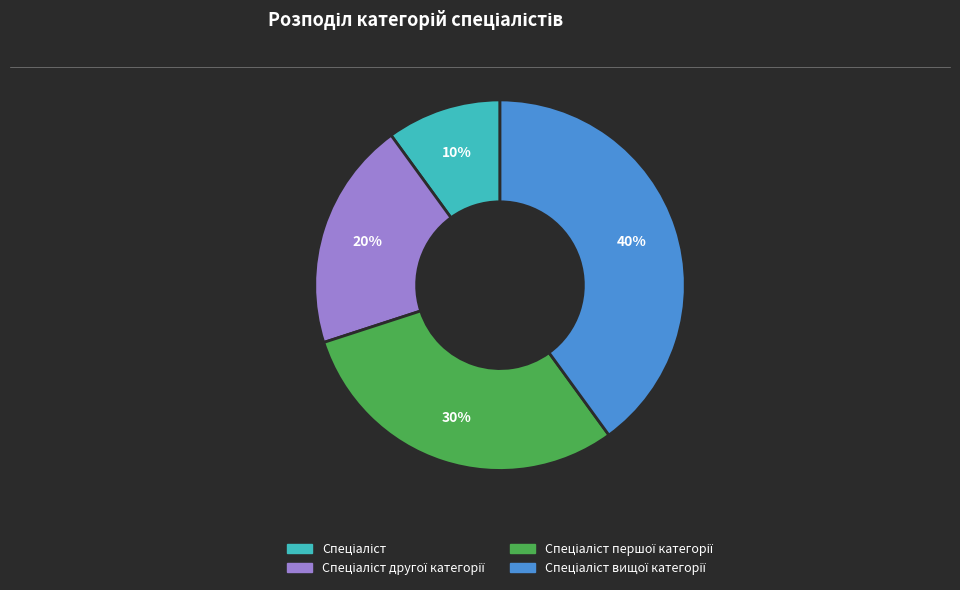

To the nearest percent, what is the average slice percentage?

25%